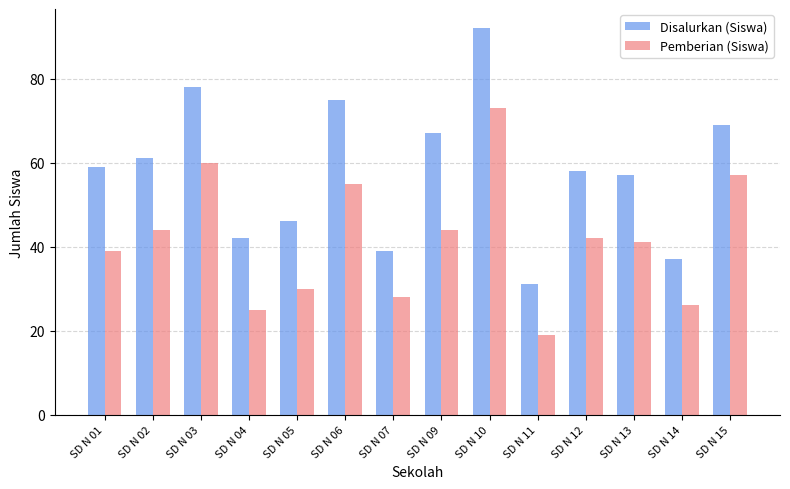

What is the sum of all Pemberian (Siswa) values?

583